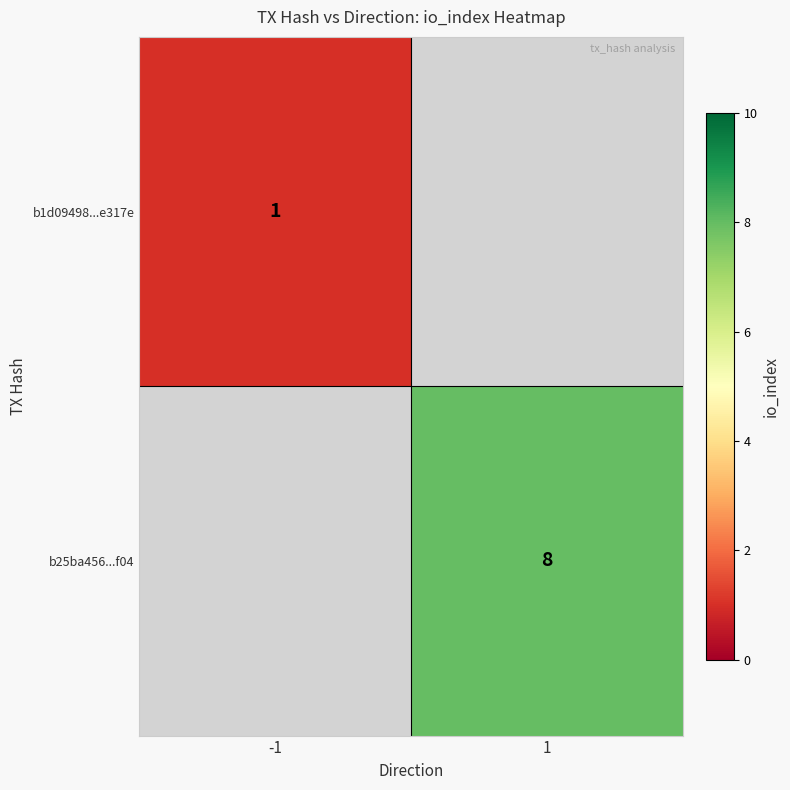

Which label corresponds to the largest value in the chart?

1